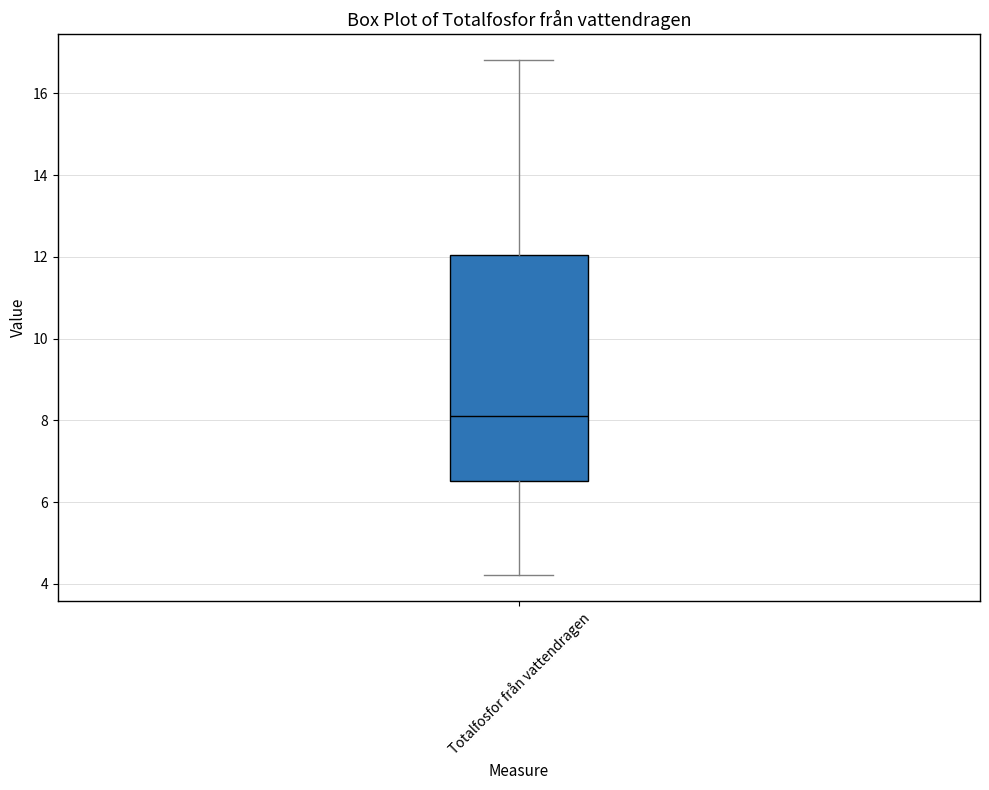

Where is the upper edge of the box for Totalfosfor från vattendragen on the y-axis? The values are not printed on the chart, so give them approximately, as read against the axis.

12.0